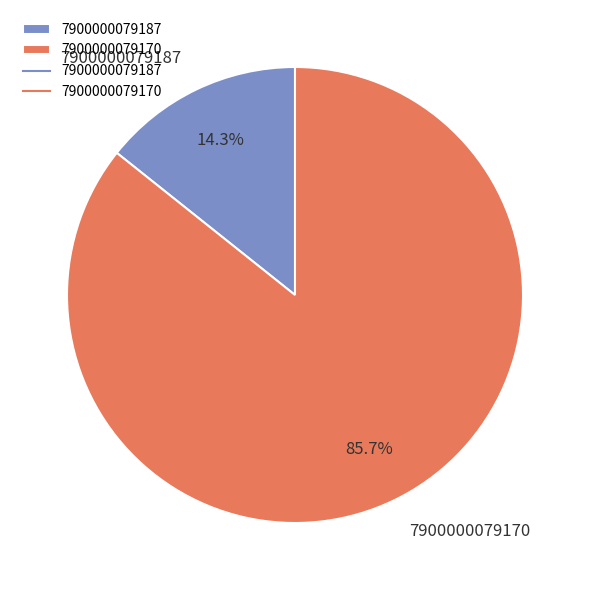

The 7900000079187 slice represents 14% of the pie. True or false?

True